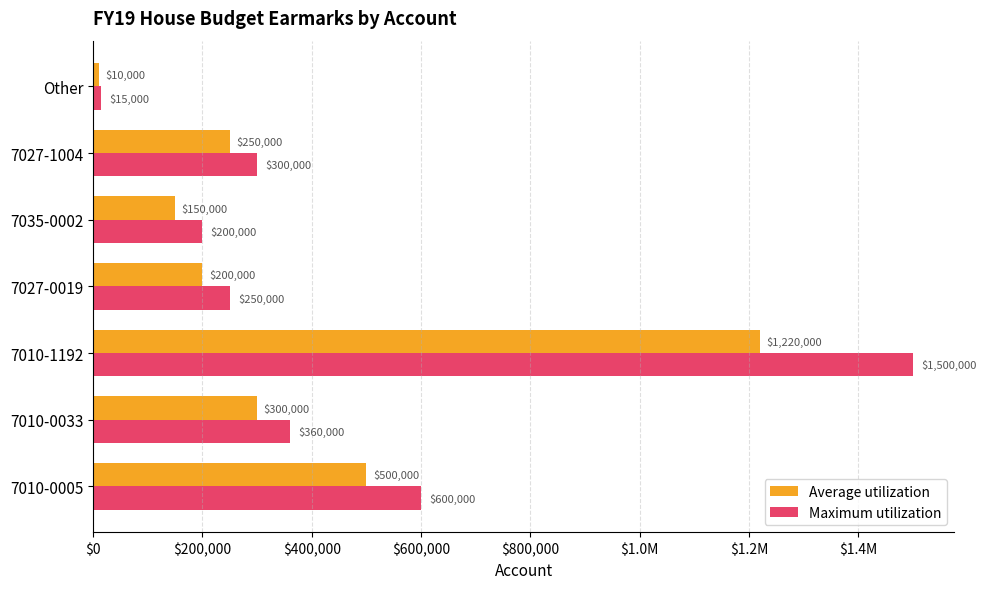

What is the highest value of the Average utilization series?

1220000